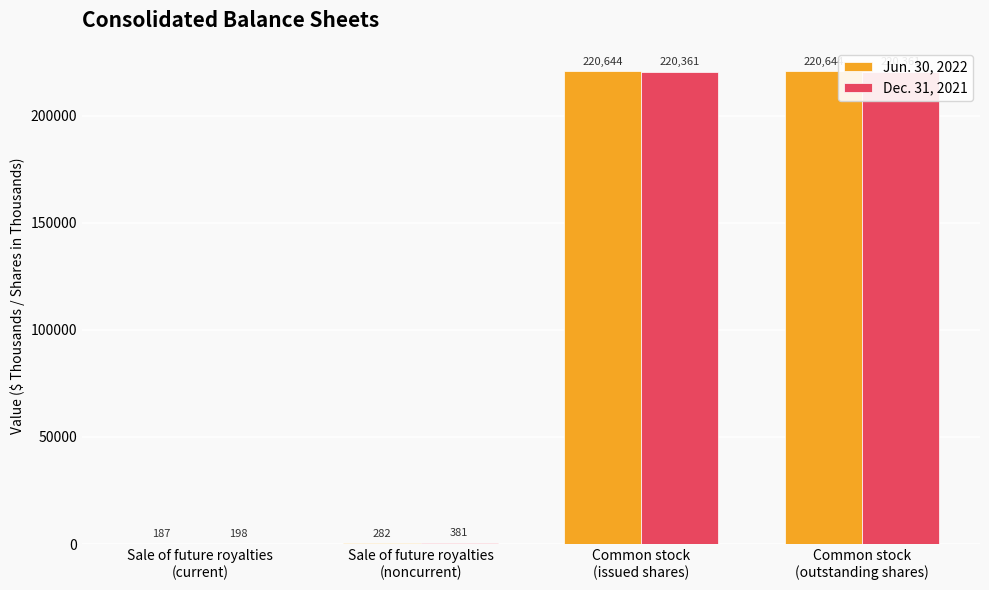

The value of Dec. 31, 2021 at Sale of future royalties
(noncurrent) is 655. True or false?

False